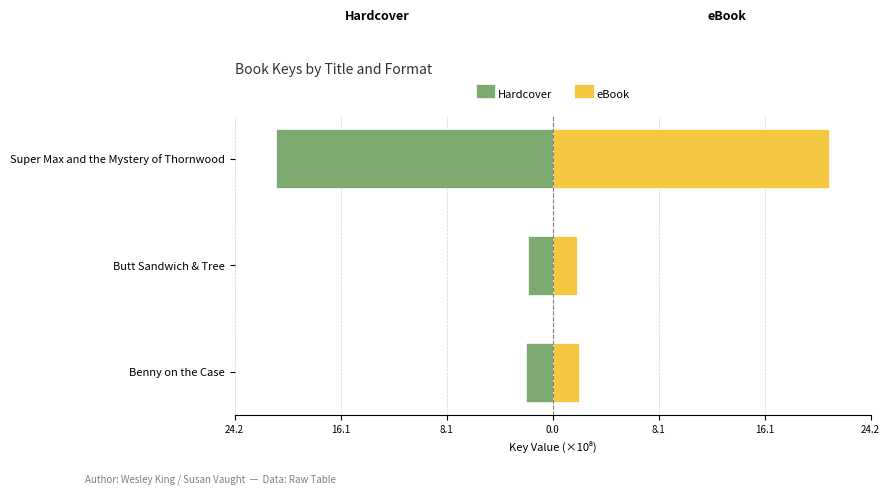

List the series in order of their peak value, highest first.

eBook, Hardcover